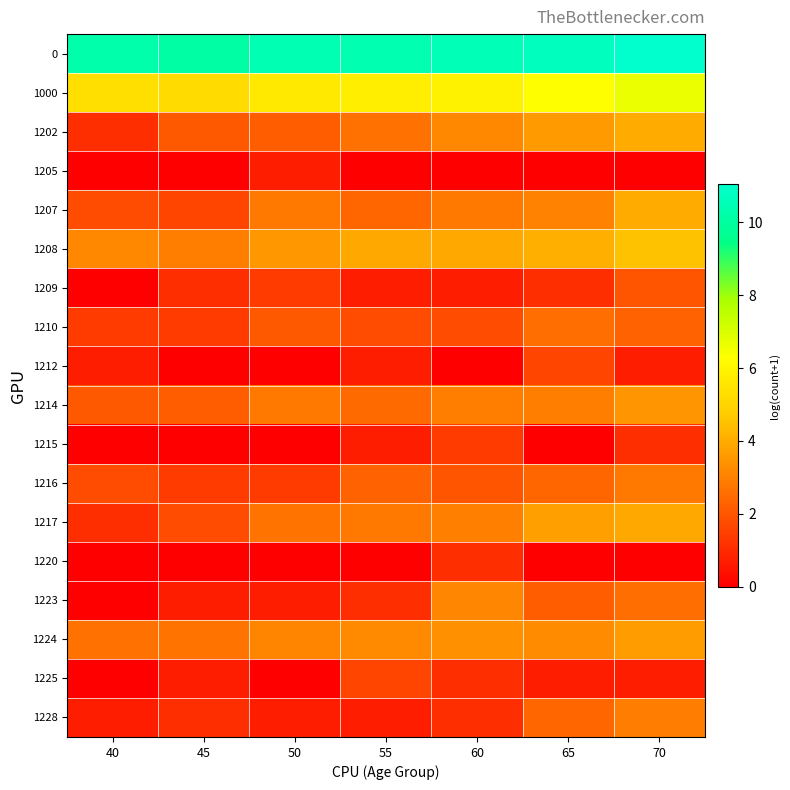

What is the total value across all series at 40?

32.0